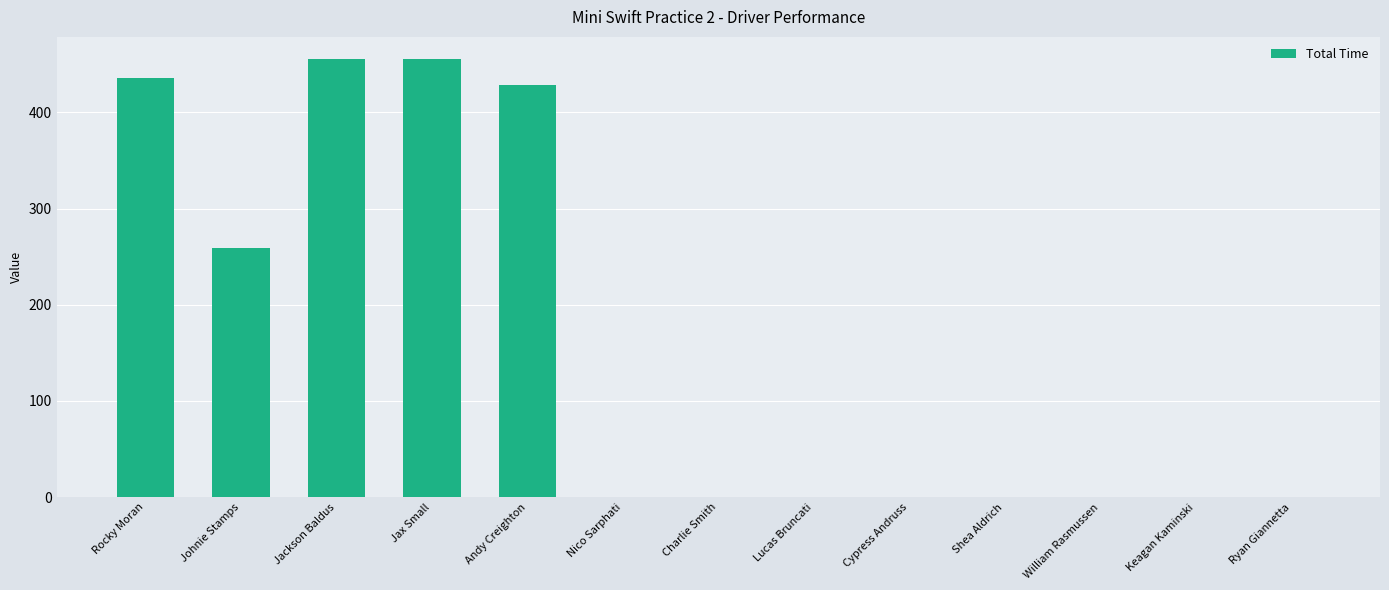

What is the change in value from Jackson Baldus to William Rasmussen?

-455.7